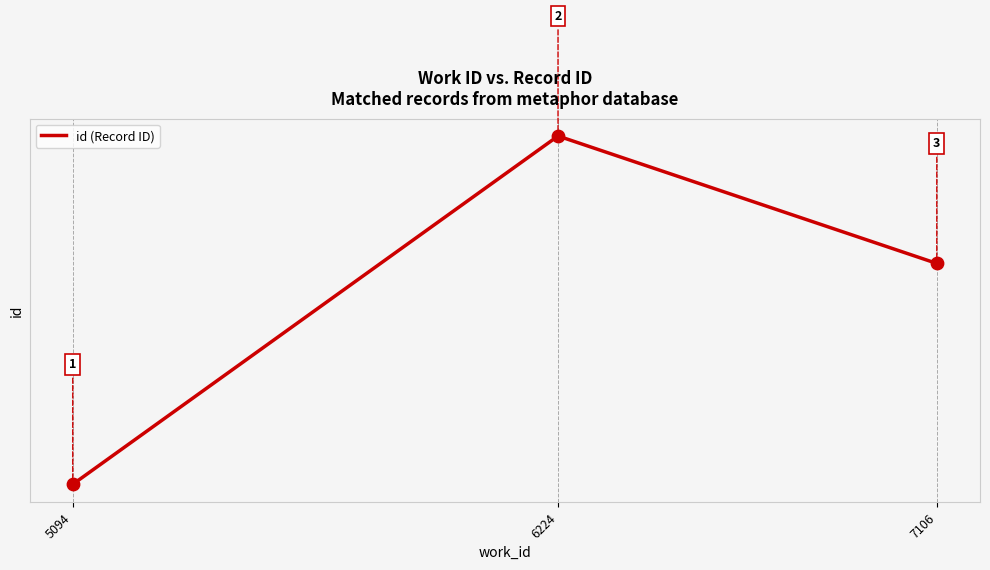

What is the ratio of the value at 7106 to the value at 6224?

1.0